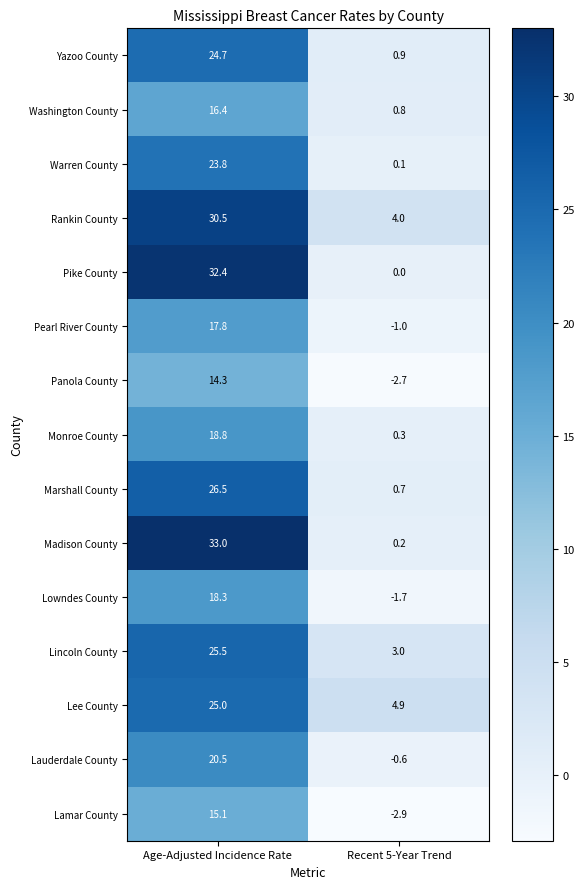

At which label does Lowndes County first exceed 18?

Age-Adjusted Incidence Rate